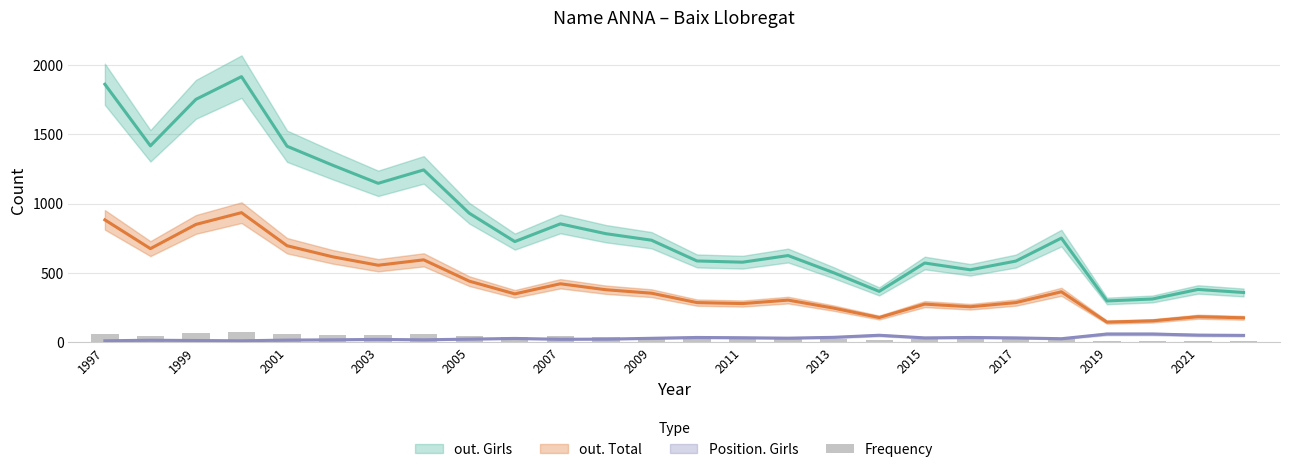

At which label is the value closest to 41?

2007